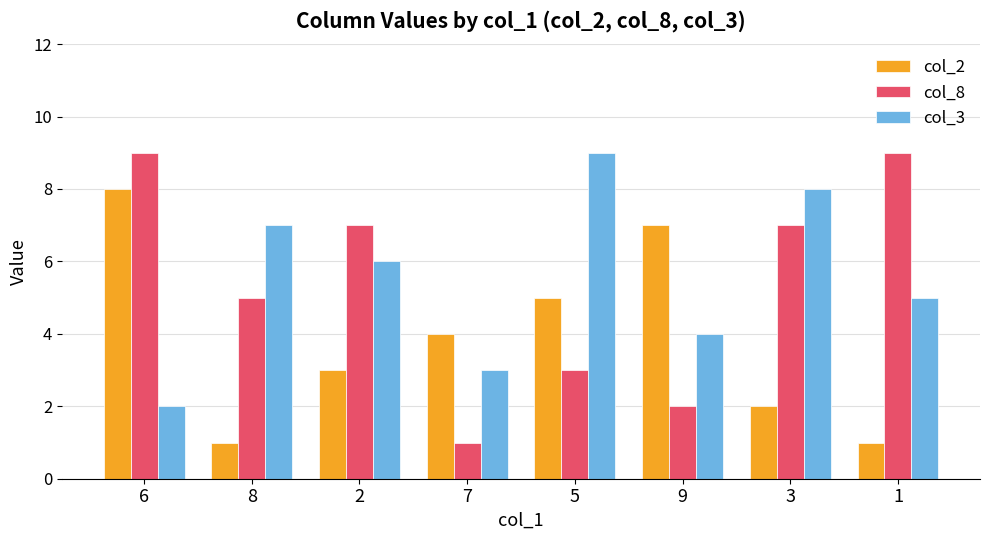

Read the col_8 value at 8.

5